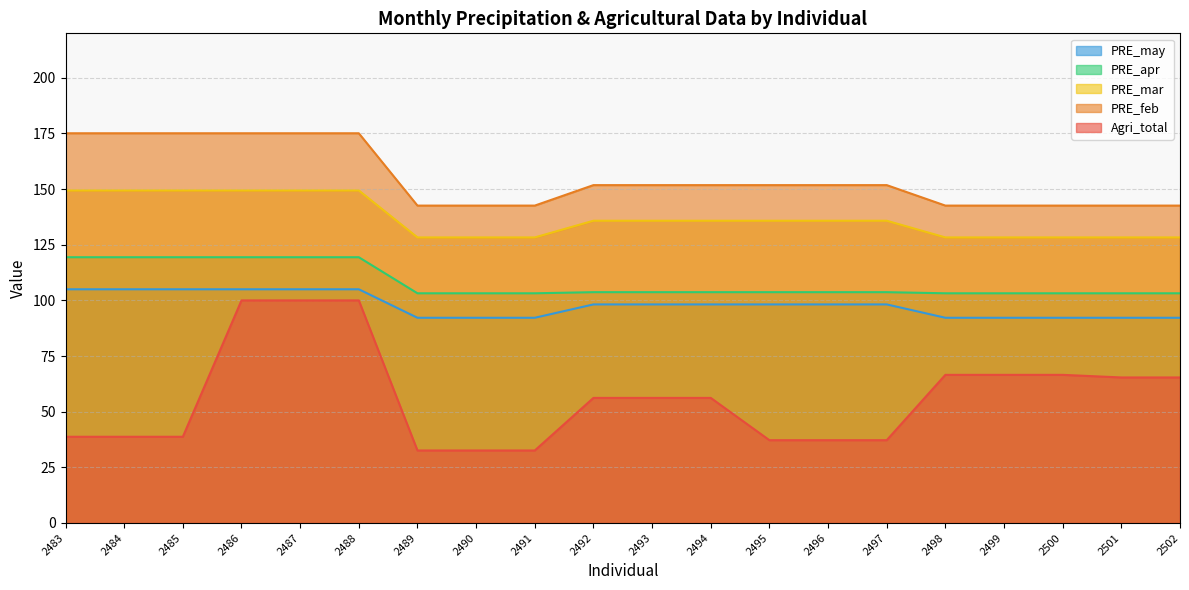

What are all the series names shown in the legend?

PRE_may, PRE_apr, PRE_mar, PRE_feb, Agri_total